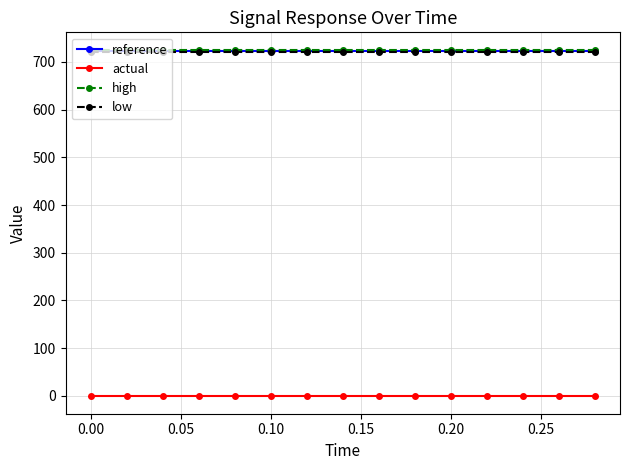

True or false: actual and low cross at least once.

False